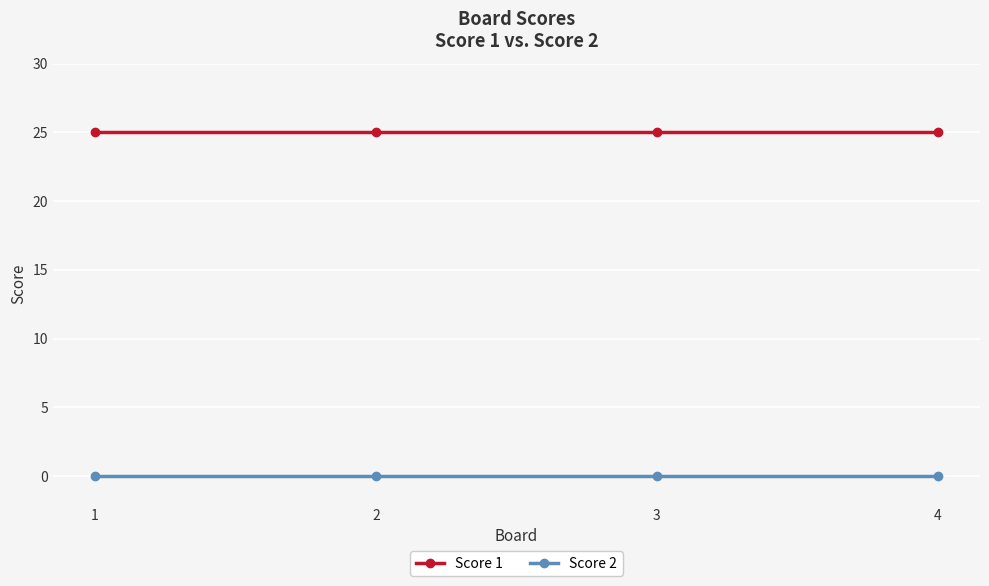

Does the chart display data point markers on the line(s)?

Yes